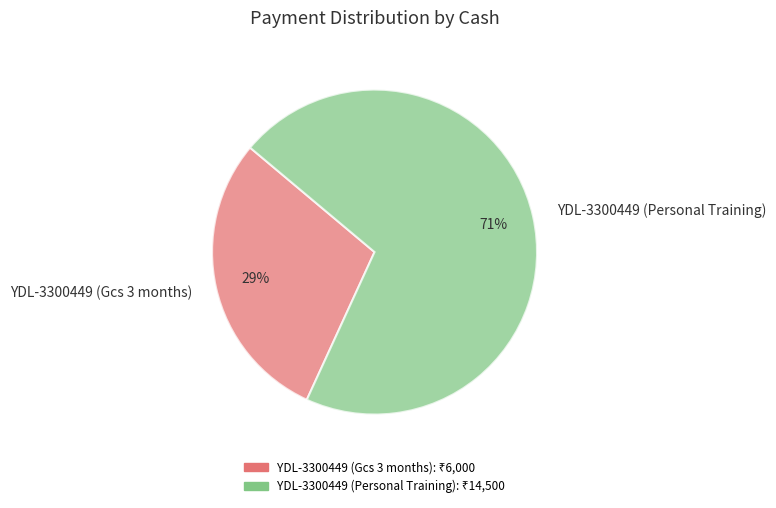

True or false: YDL-3300449 (Personal Training) accounts for 71% of the total.

True